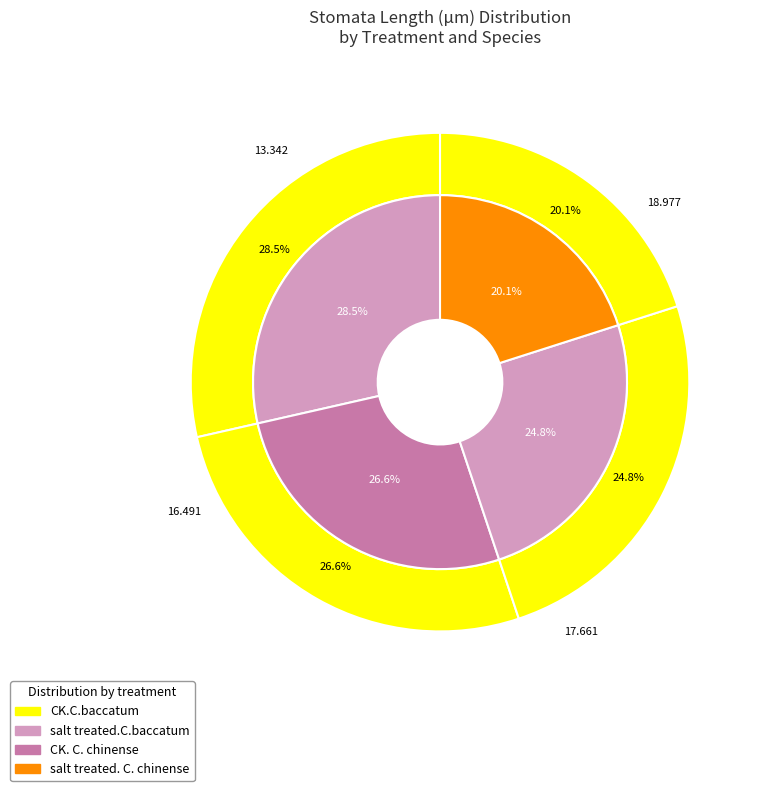

What percentage is the salt treated. C. chinense slice, to the nearest percent?

20%